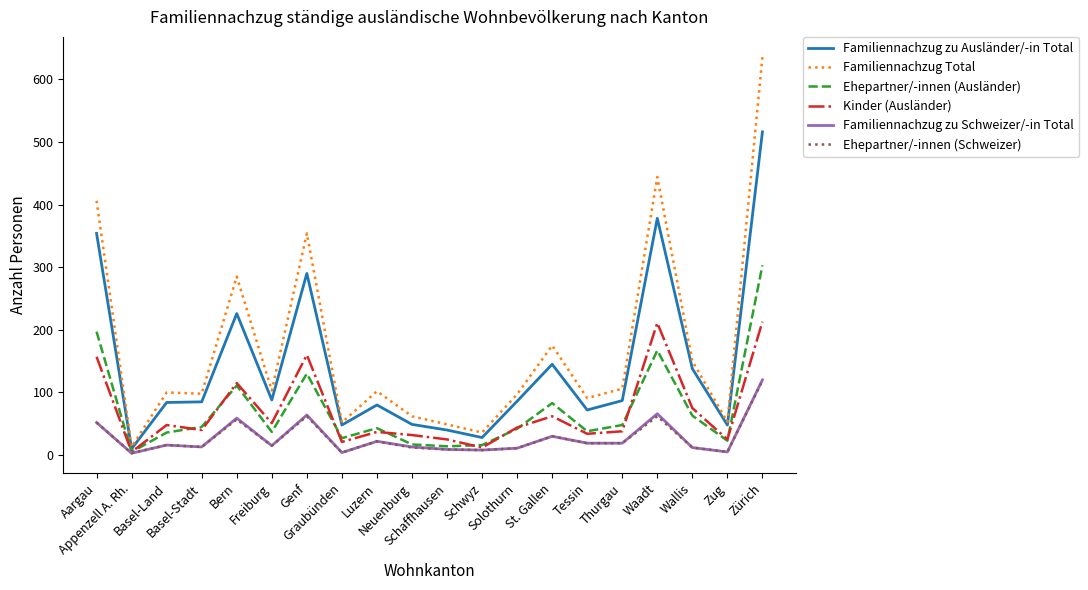

Which series has the largest total across all categories?

Familiennachzug Total